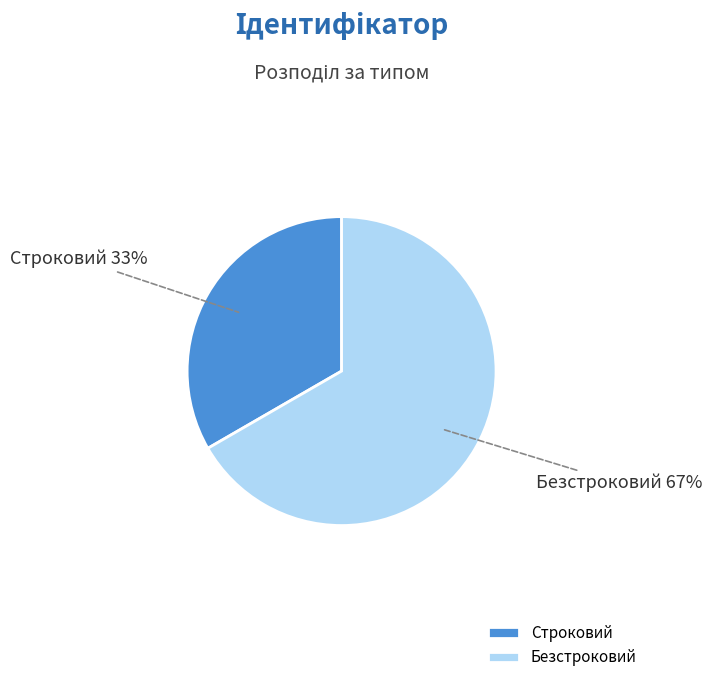

To the nearest percent, what portion does Безстроковий represent?

67%